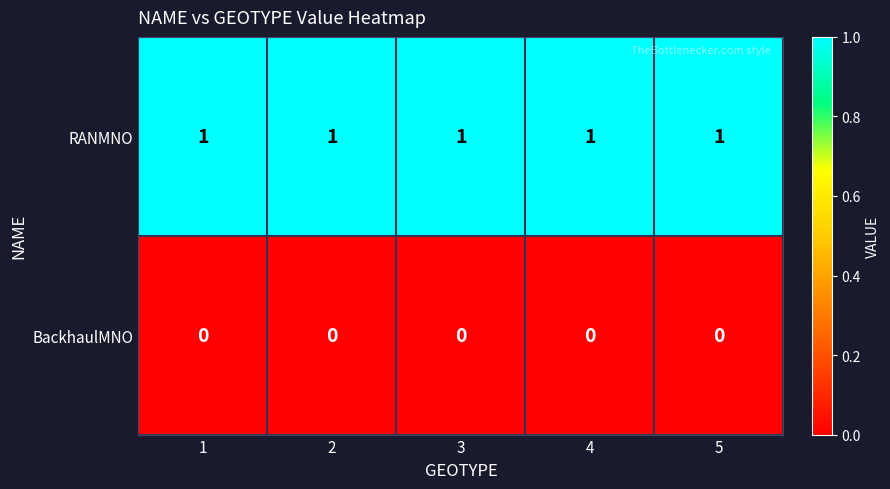

Is it true that RANMNO equals 0 at 2?

False